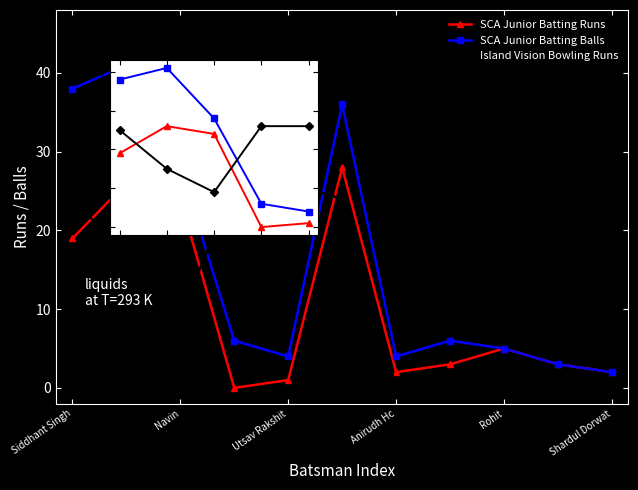

What are all the series names shown in the legend?

SCA Junior Batting Runs, SCA Junior Batting Balls, Island Vision Bowling Runs